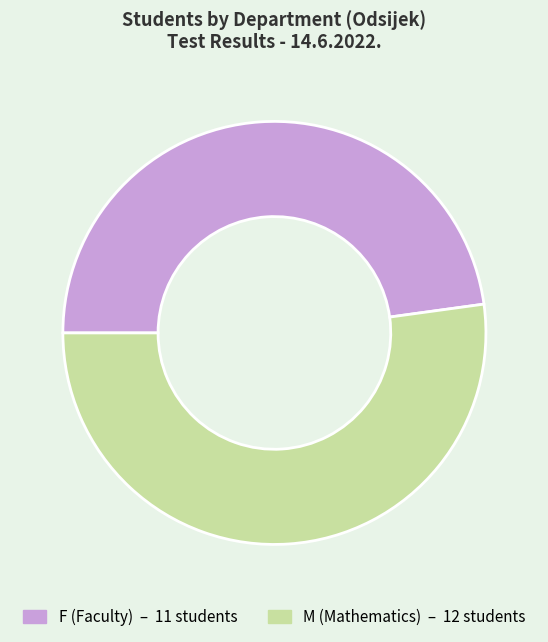

Which slice is the smallest?

F